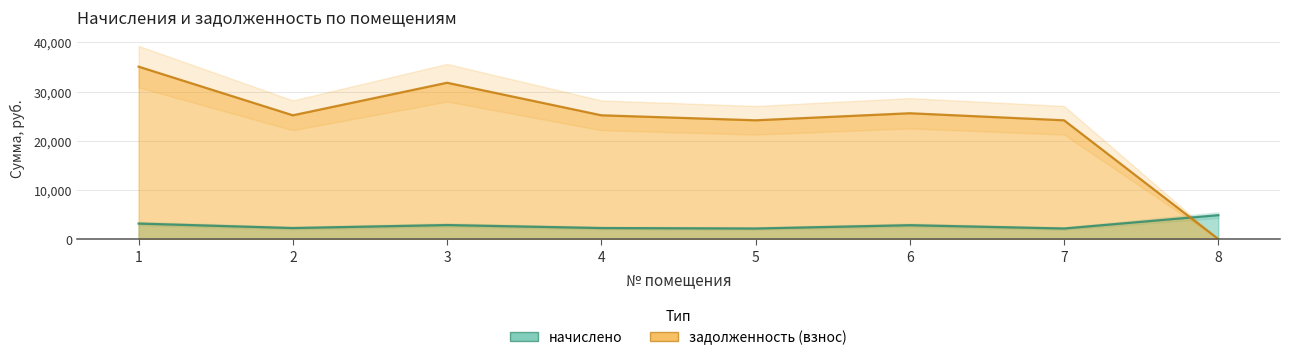

What is the sum of all задолженность (взнос) values?

191309.5